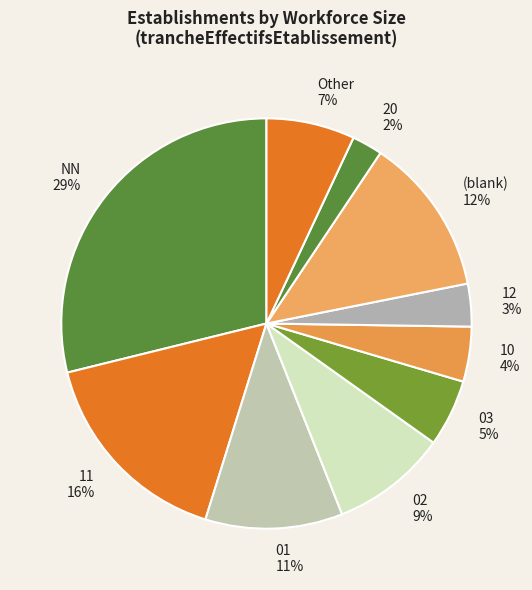

Between 02 and 11, which is larger?

11